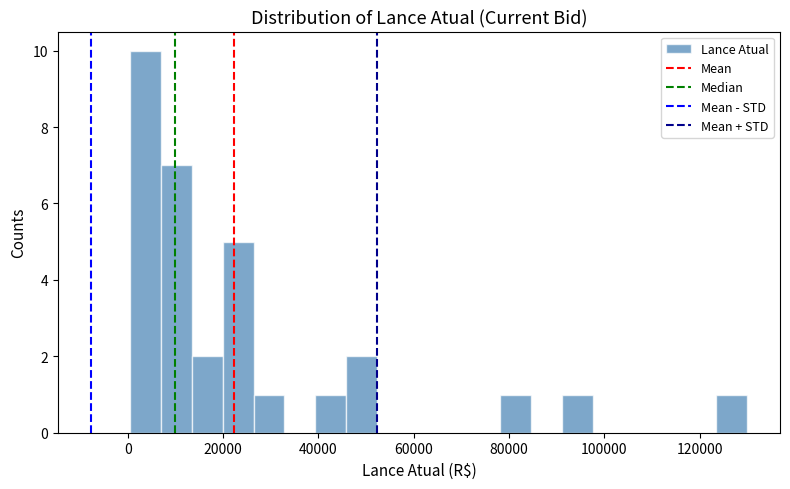

Around what value on the x-axis is the tallest bar? Give the approximate position of its centre, as read against the axis.

4000